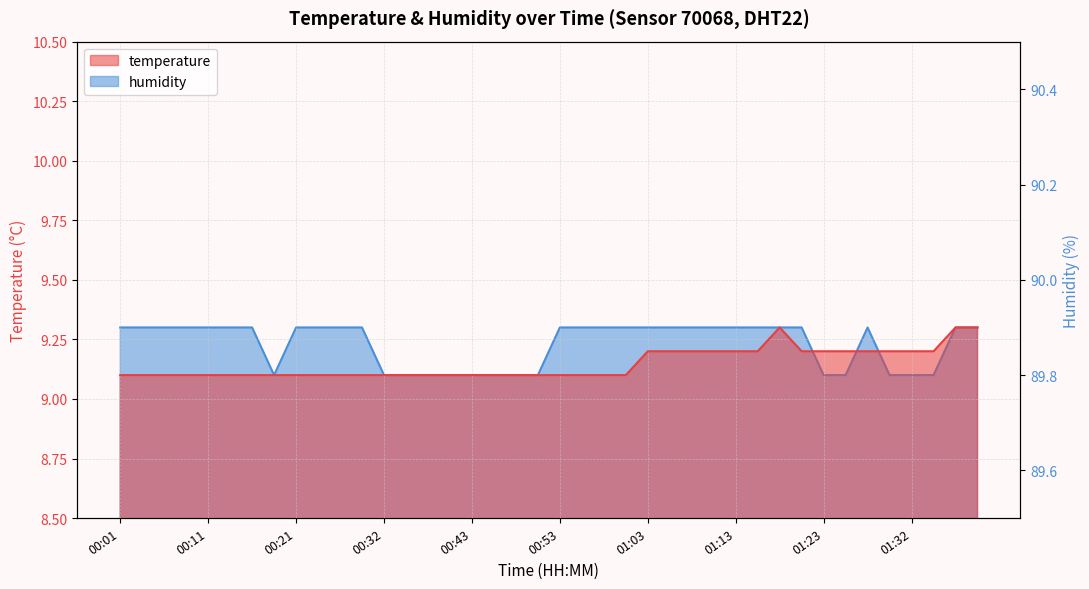

At which category does temperature reach its first local peak?

01:18